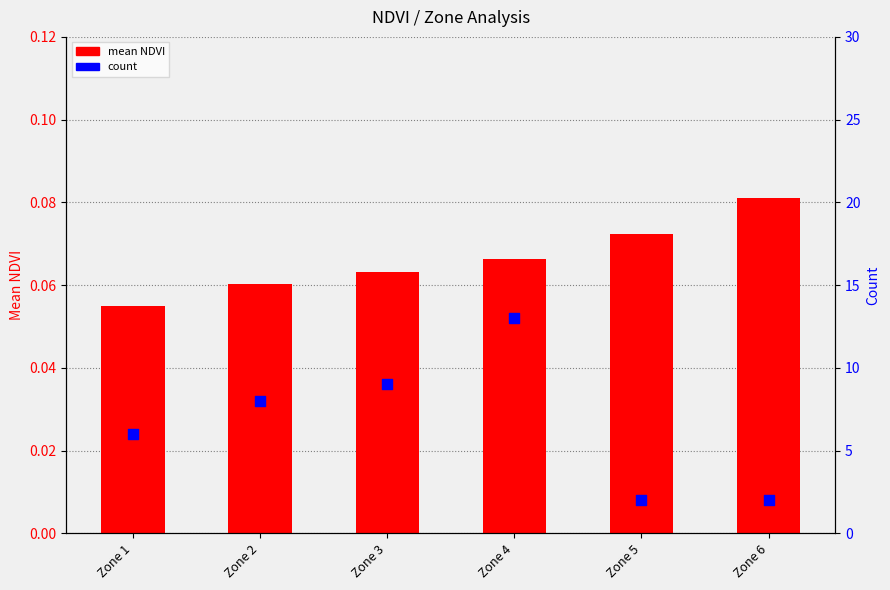

What is the total value across all series at Zone 2?

8.1